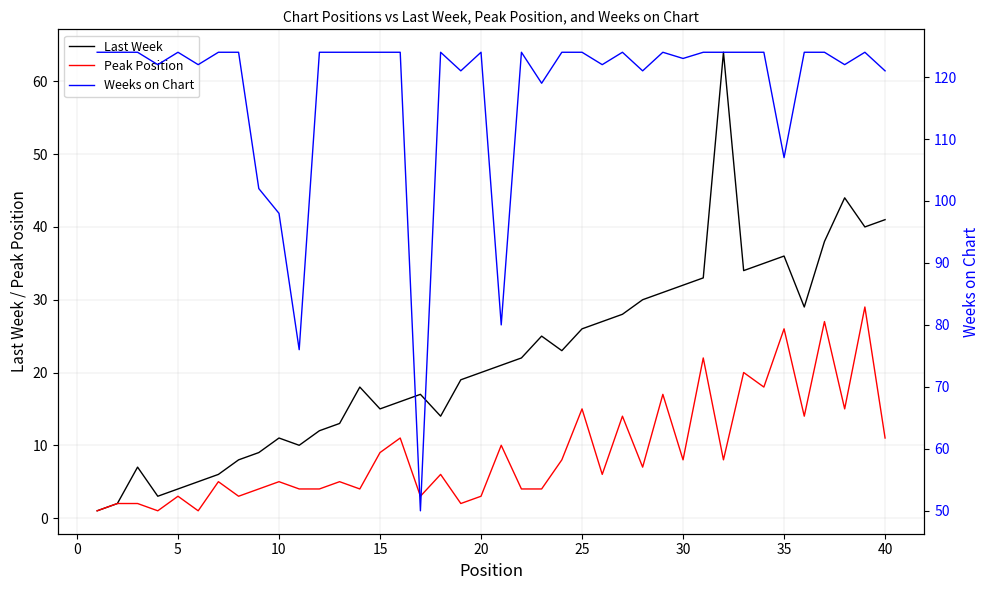

What are all the series names shown in the legend?

Last Week, Peak Position, Weeks on Chart